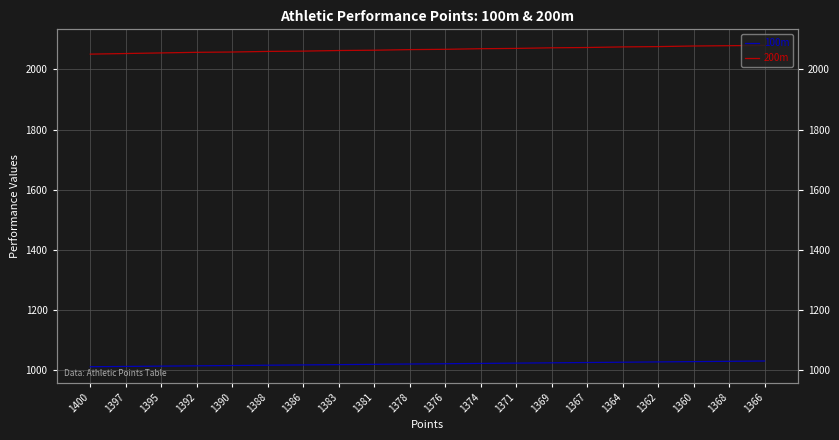

How many lines are shown in the chart?

2